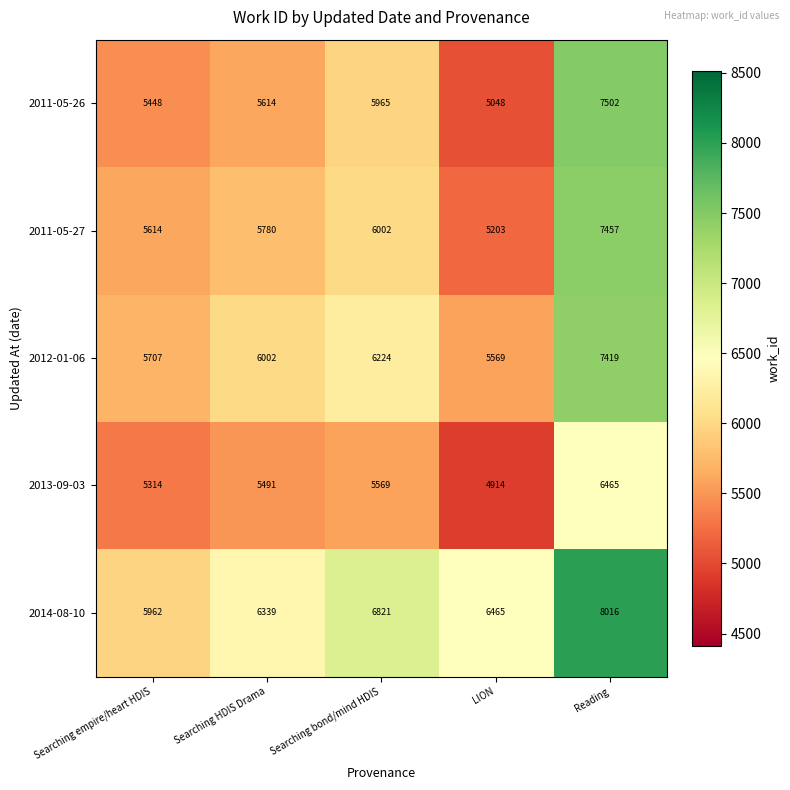

What is the greatest value displayed?

8016